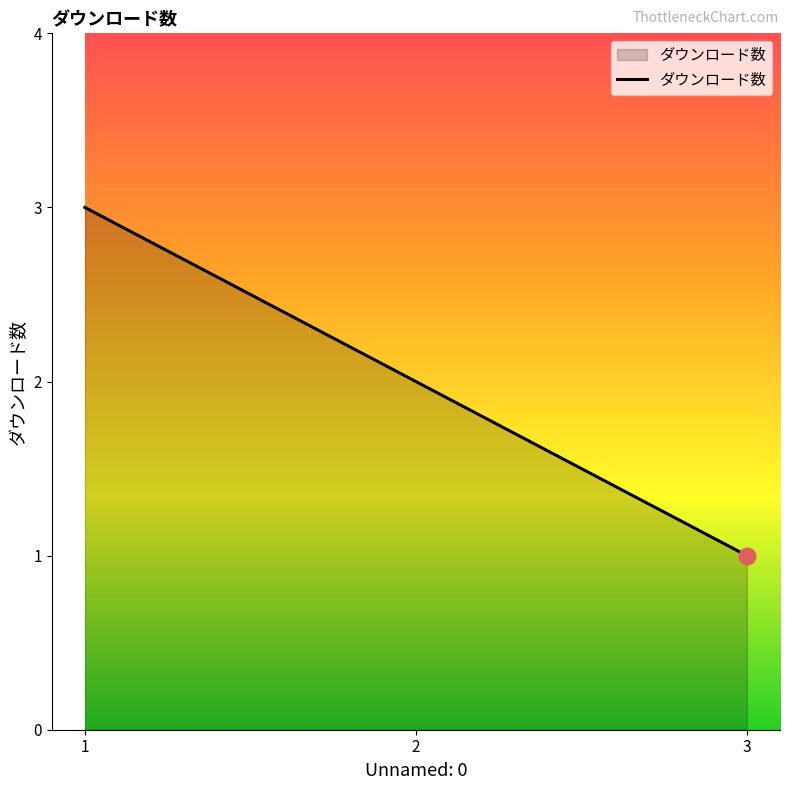

List the labels in order of value, smallest first.

3, 2, 1